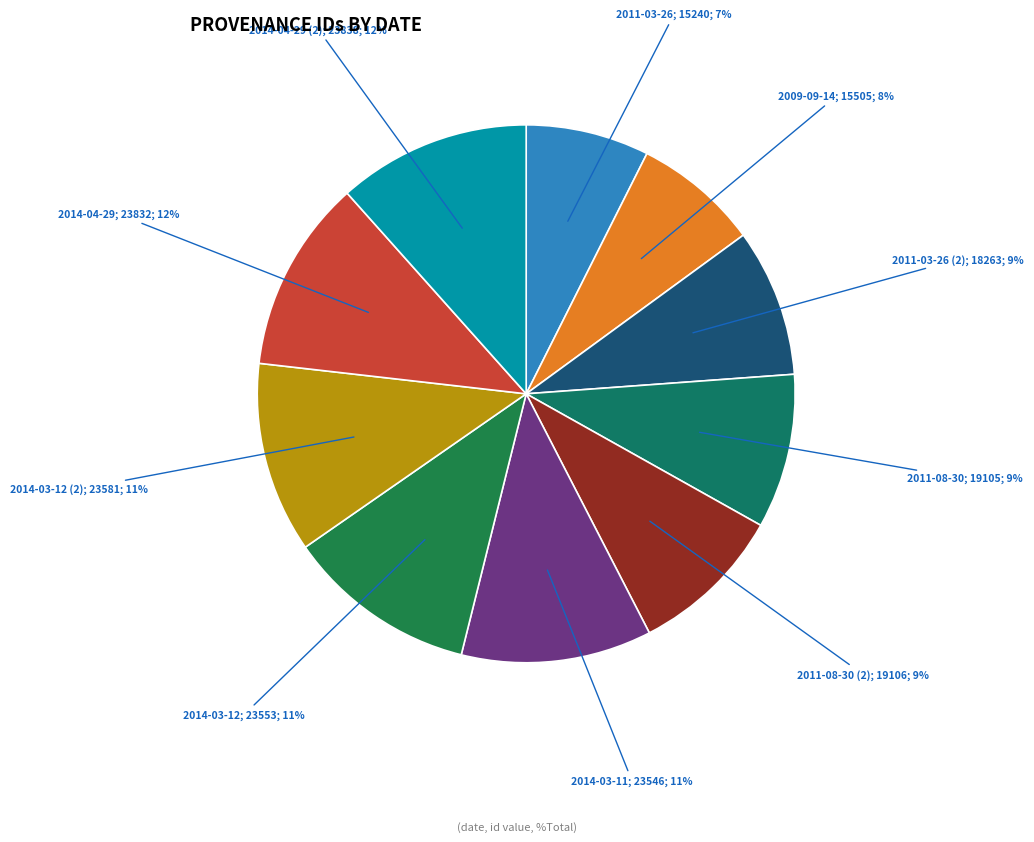

Which slice is the smallest?

2011-03-26